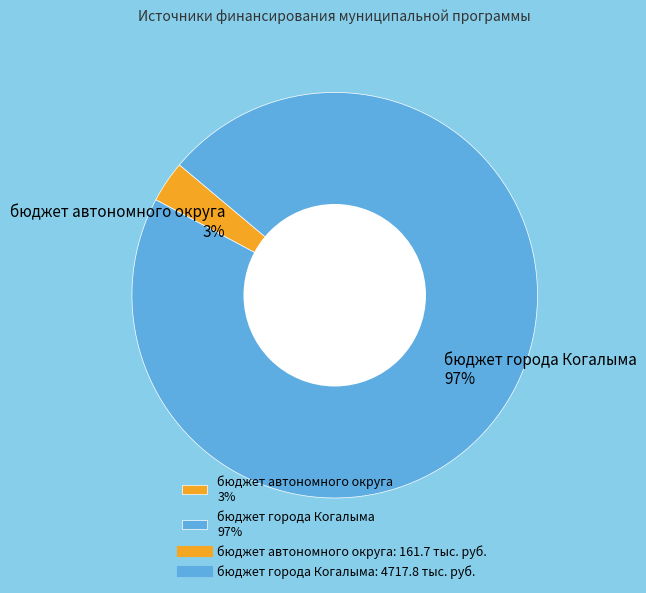

Do бюджет города Когалыма 97% and бюджет автономного округа 3% together represent more than half of the pie?

Yes